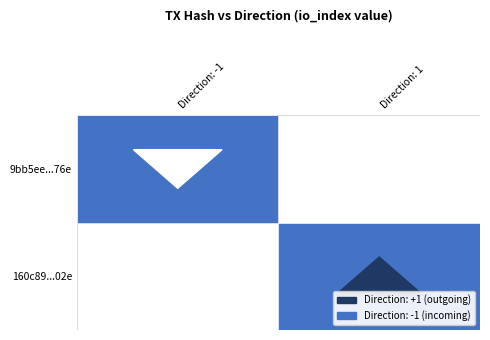

What is the lowest value of the 9bb5eebc7c6e60cec9f32af9431b3adcc69a76e series?

-1